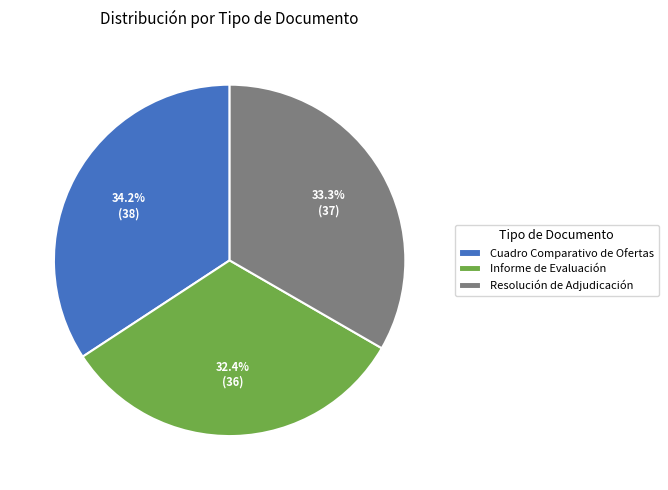

How much of the chart is everything except Cuadro Comparativo de Ofertas?

65.8%